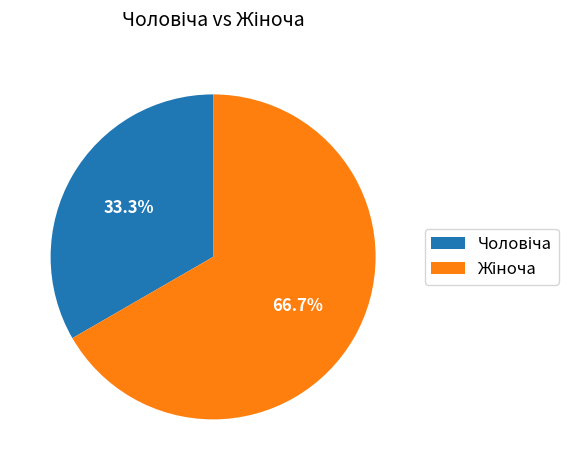

Is there any slice that represents more than half of the pie?

Yes